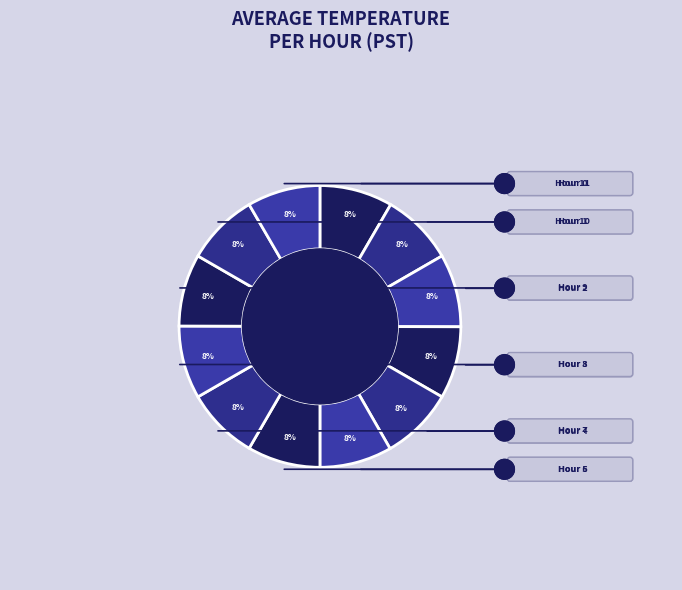

Count the number of slices in the pie.

12